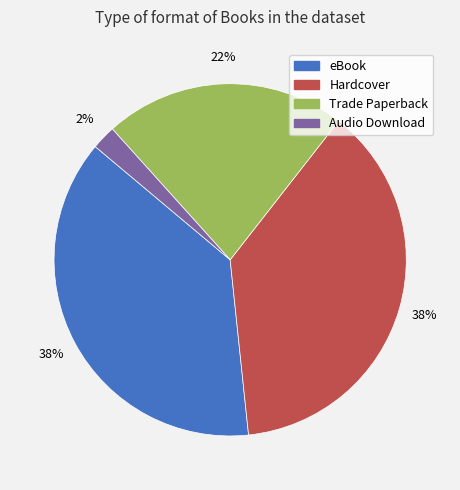

To the nearest percent, what percentage of the pie is Trade Paperback?

22%